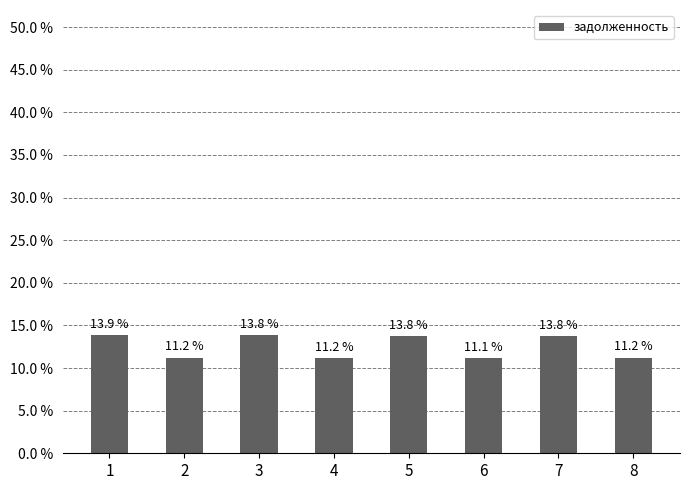

Rank the categories by value from highest to lowest.

1, 3, 7, 5, 2, 8, 4, 6